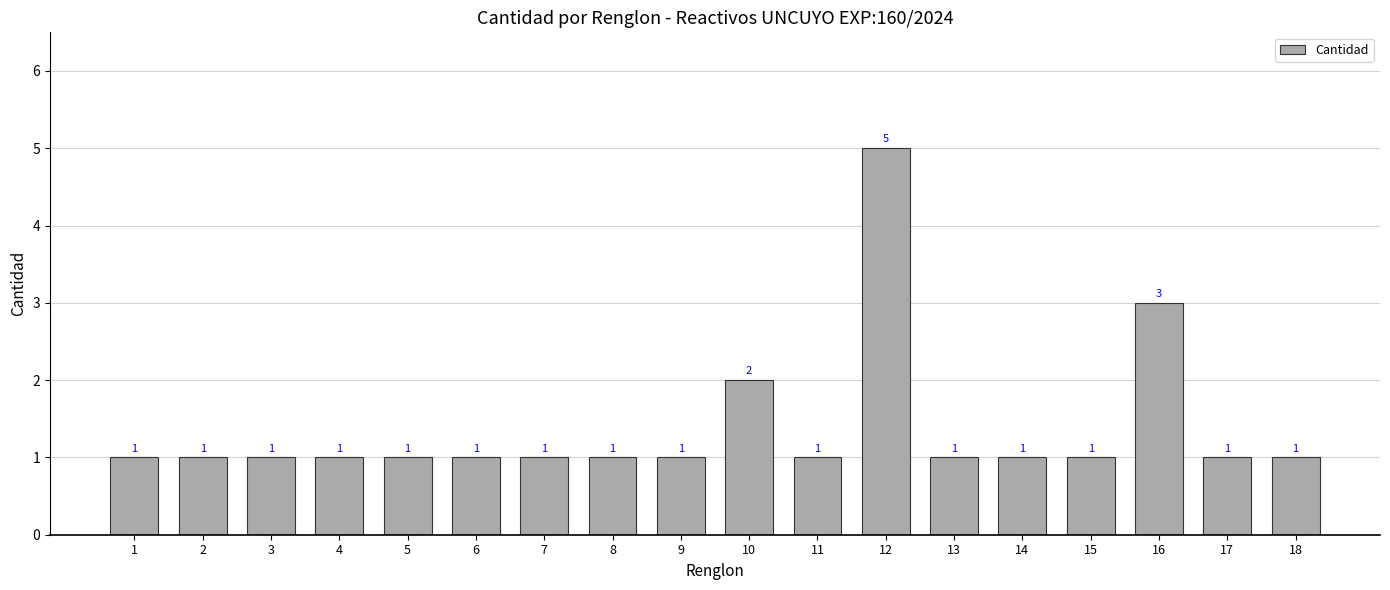

Approximately how many times larger is the value at 9 compared to 15?

1.0